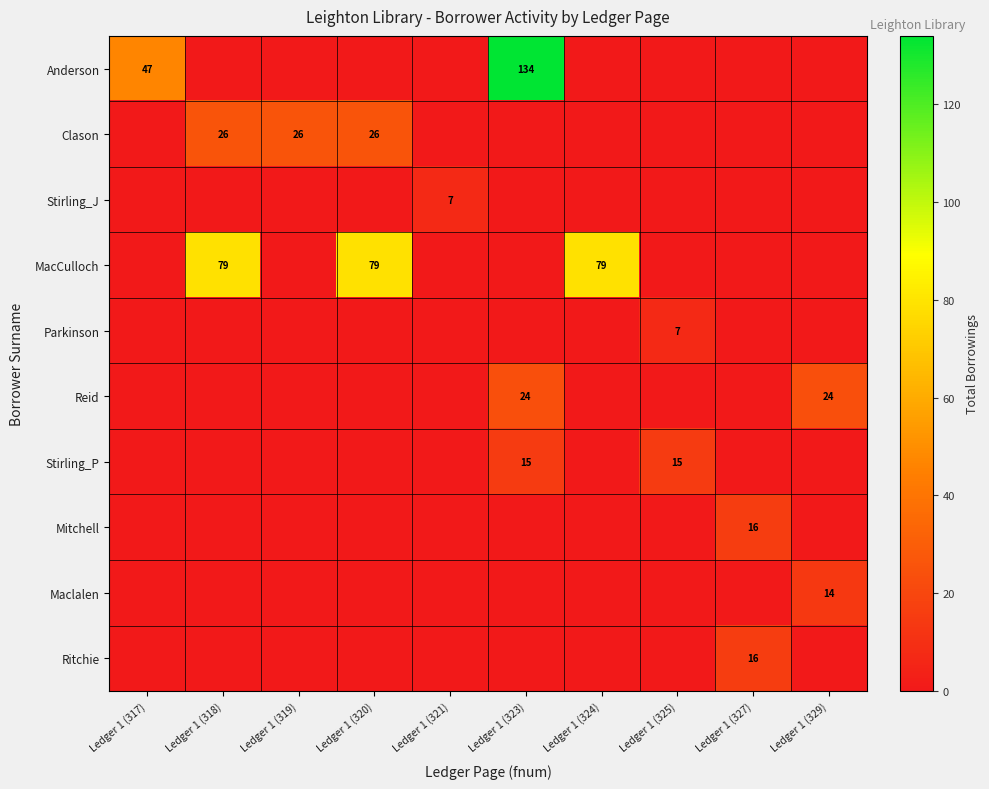

True or false: Clason has a value of 17 at Ledger 1 (318).

False